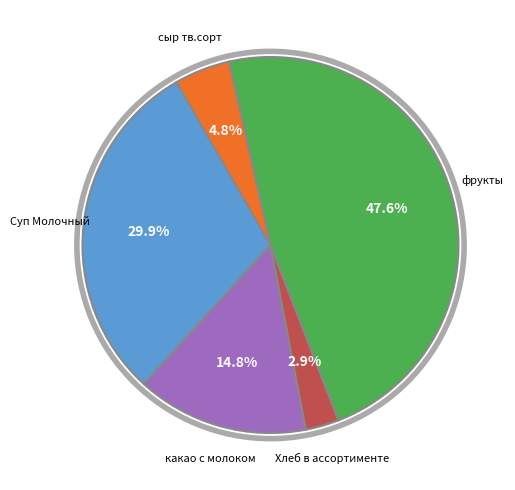

Is it true that Суп Молочный is 22% of the pie?

False